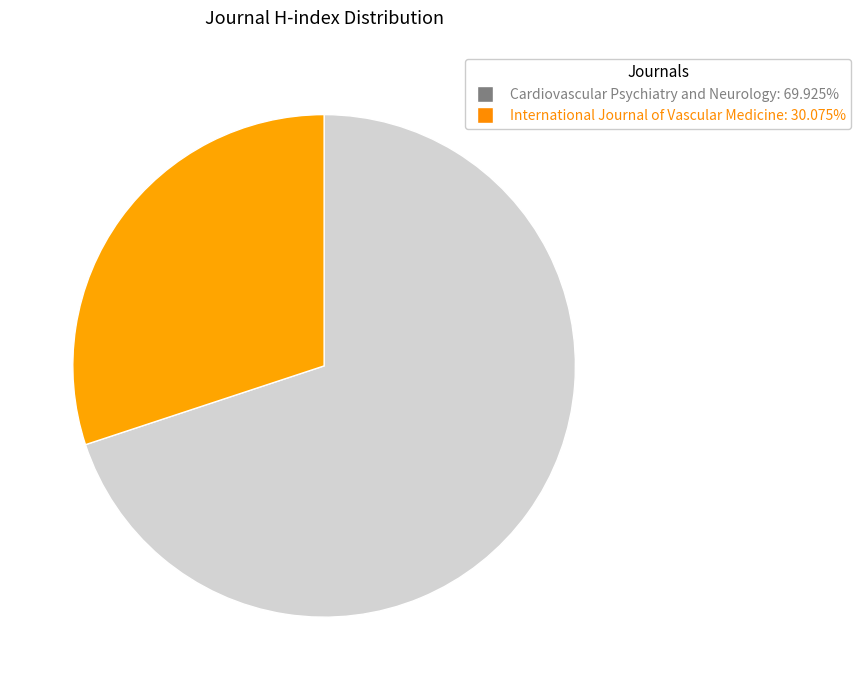

Between Cardiovascular Psychiatry and Neurology and International Journal of Vascular Medicine, which is larger?

Cardiovascular Psychiatry and Neurology